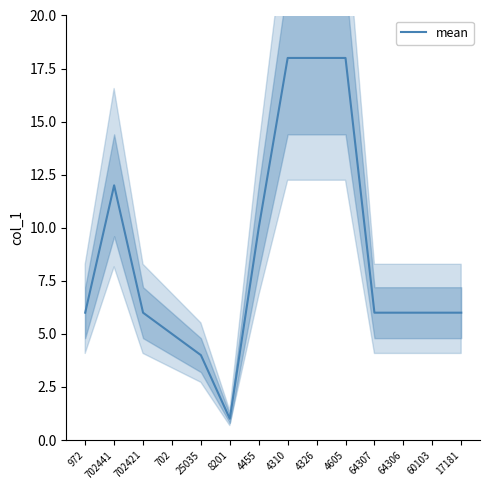

How many data points does each series have?

14